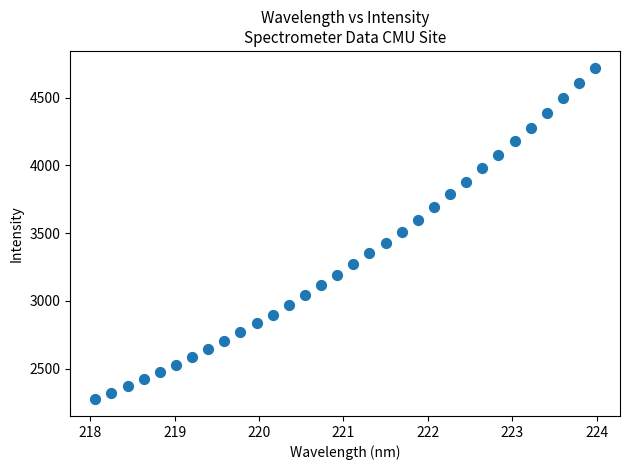

What is the range of Y values (max minus min)?

2448.9